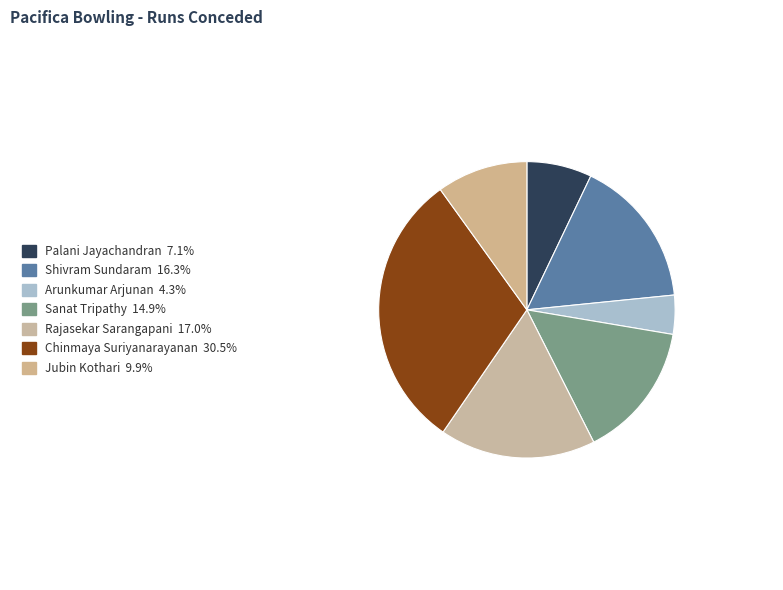

To the nearest percent, what portion does Palani Jayachandran represent?

7%